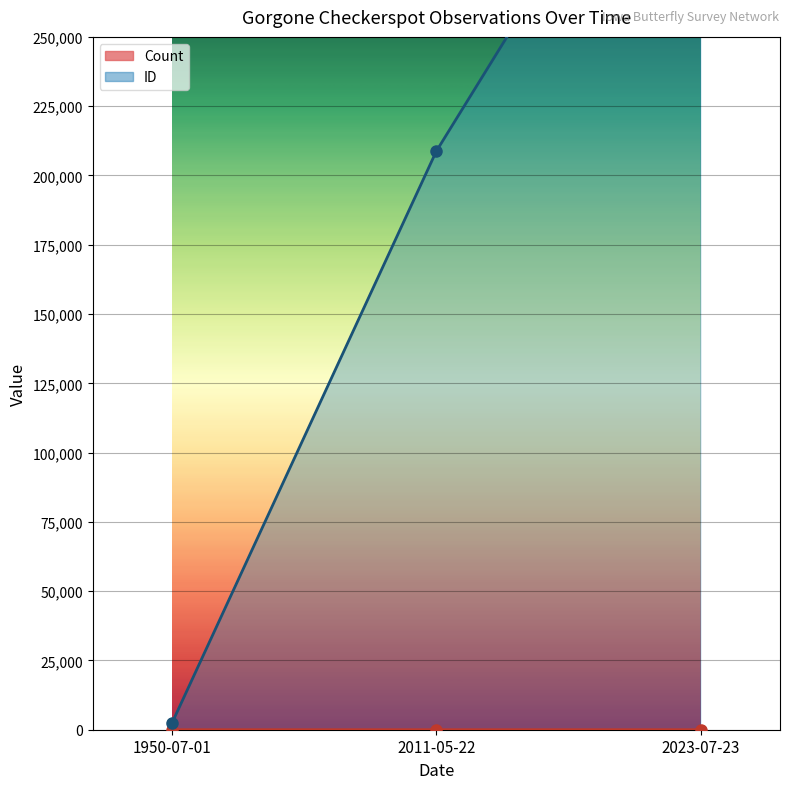

What is the total value across all series at 2011-05-22?

208754